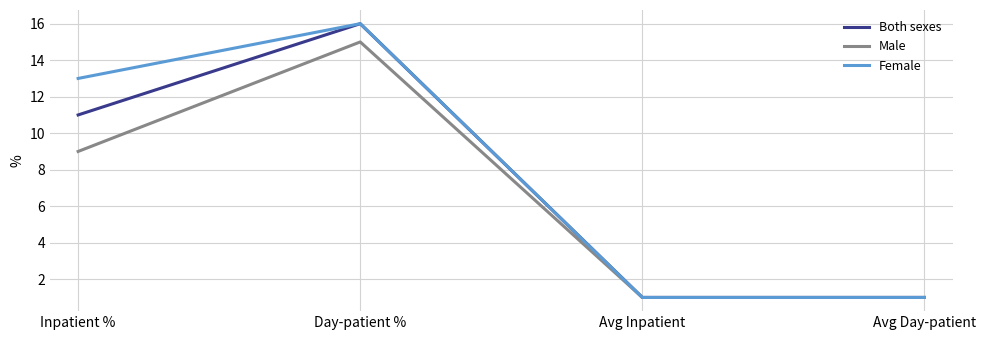

At which category is the sum across all series the highest?

Day-patient %